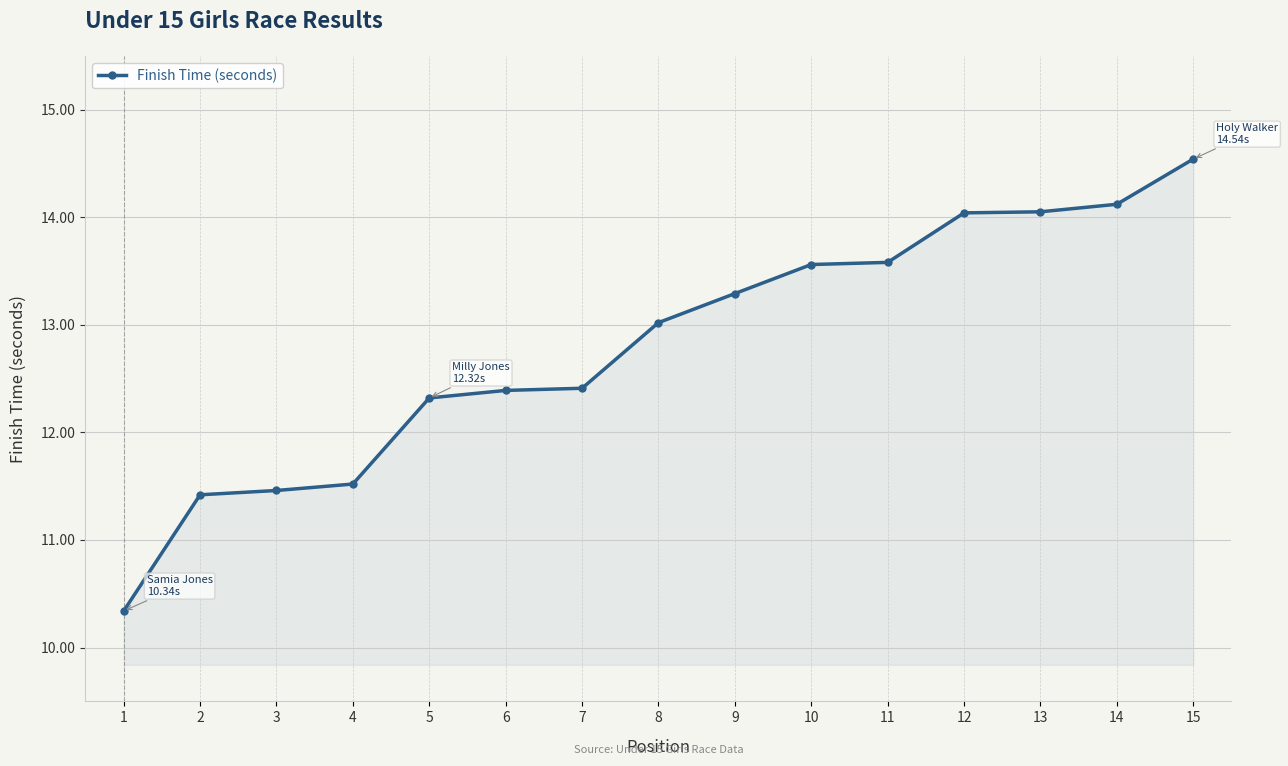

Between 3 and 10, which is larger?

10